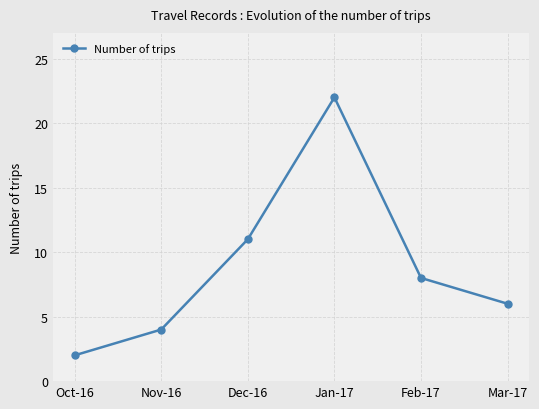

At which category does the chart reach its peak across all series?

Jan-17